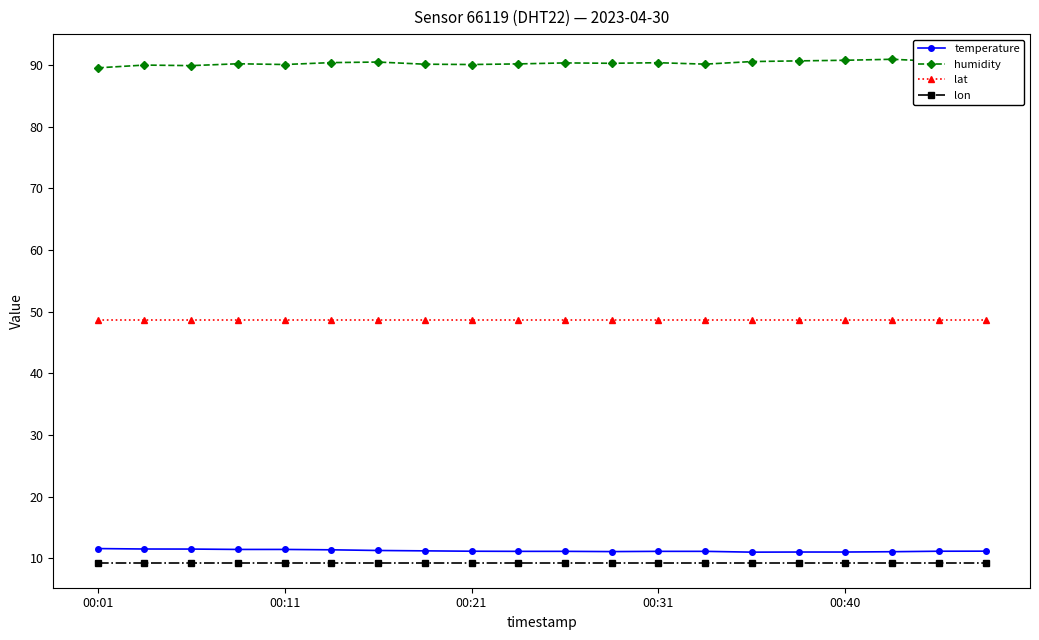

What is the value of the lon point at the 7th from the left?

9.3